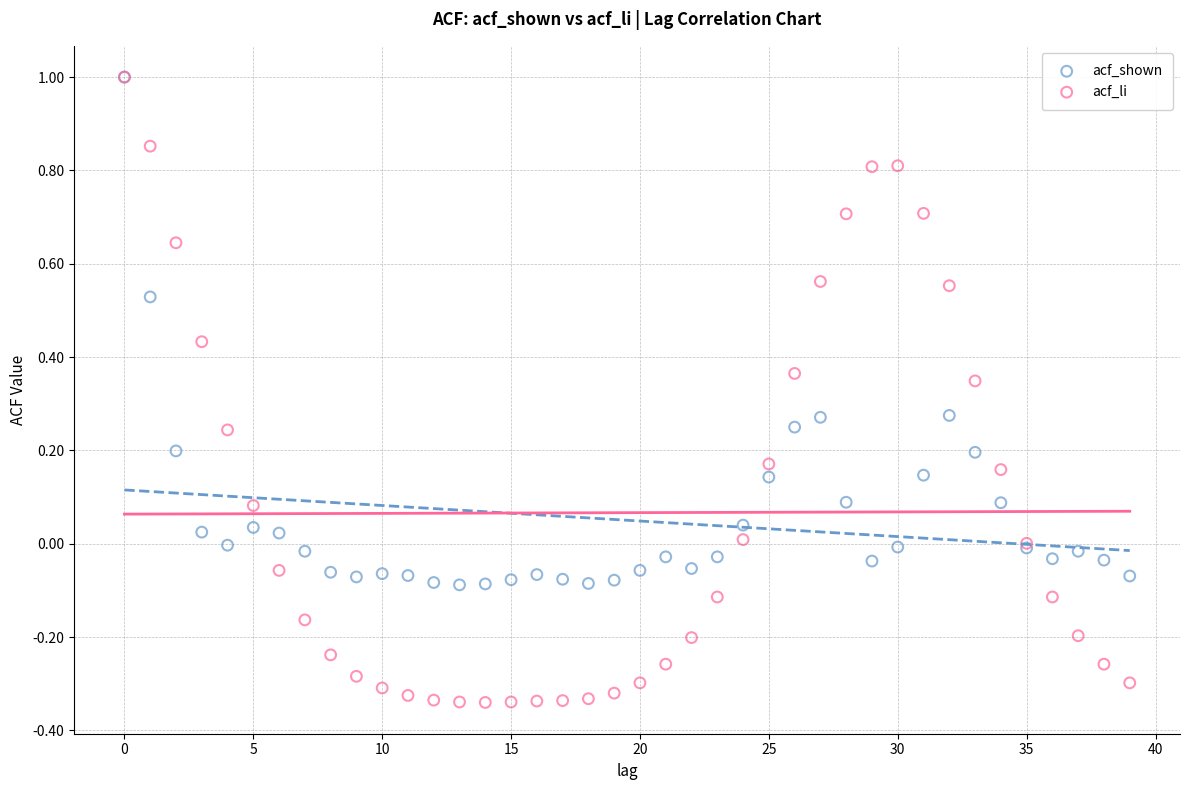

What are all the series names shown in the legend?

acf_shown, acf_li